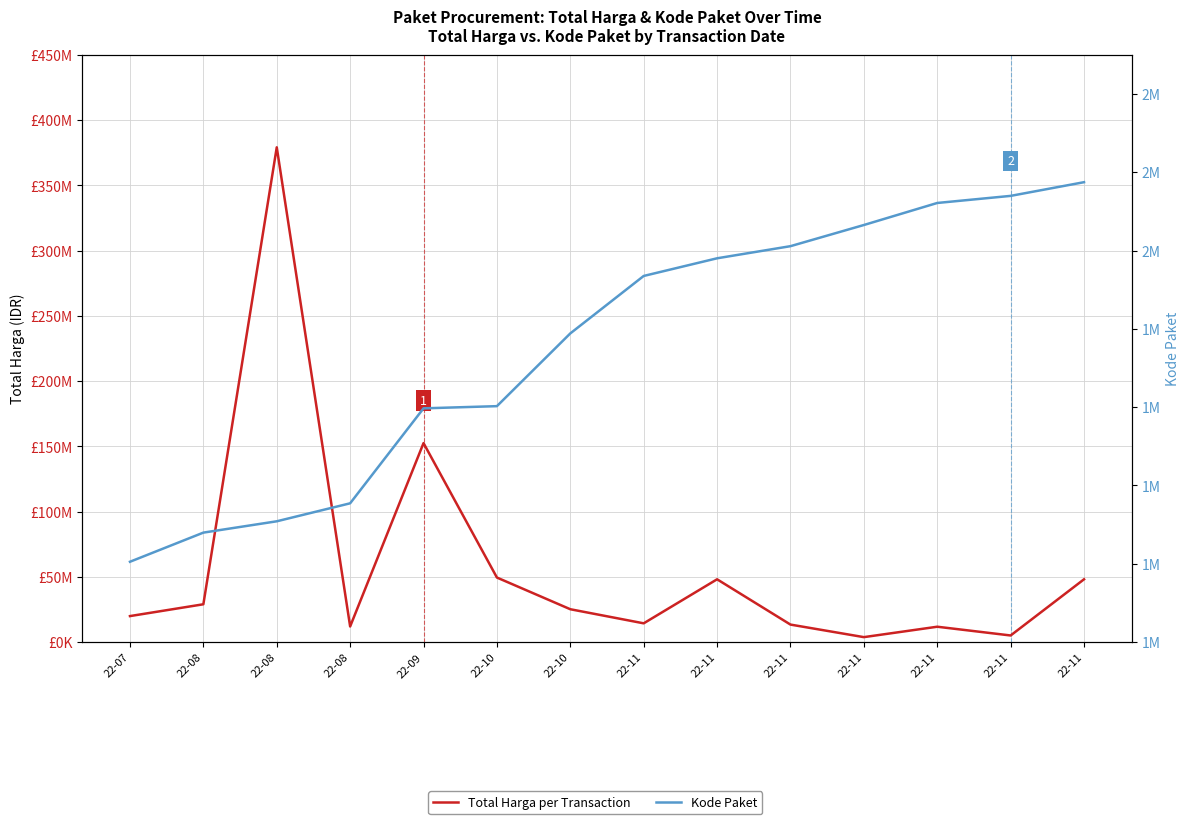

At how many categories does at least one series exceed 43734311?

5